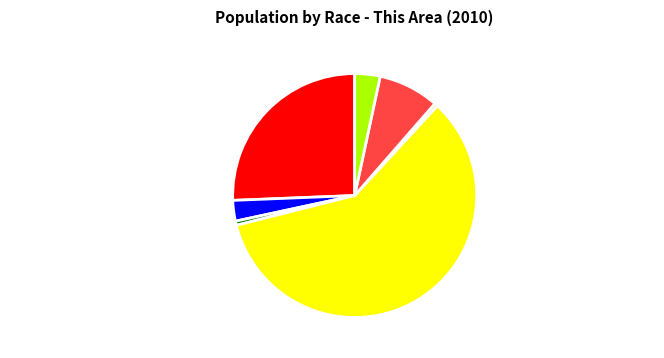

What is the largest slice in the pie chart?

Asian alone